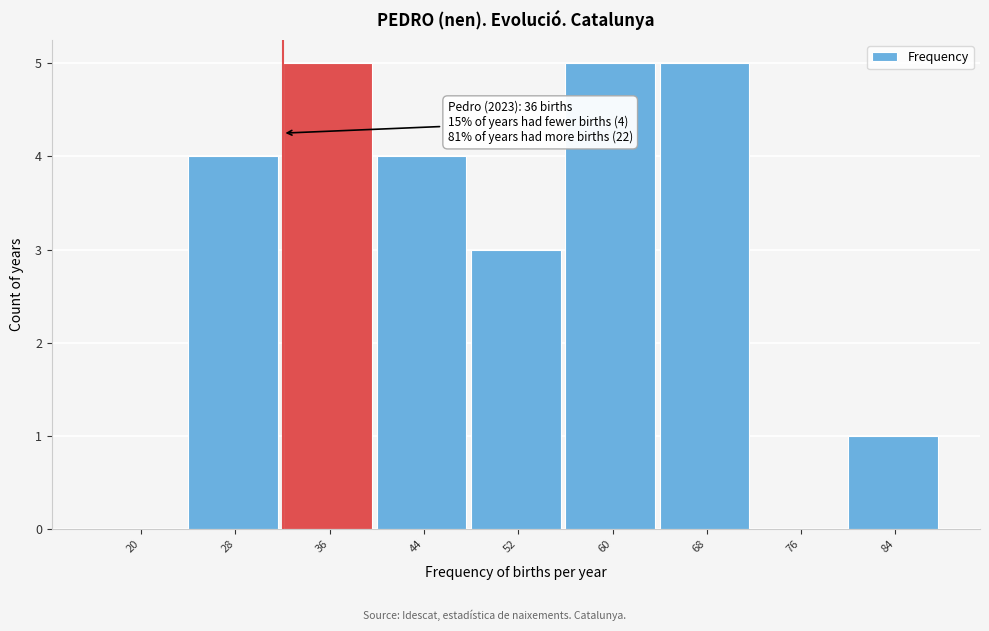

Reading right to left, list all the values displayed in this chart.

84=1	76=0	68=5	60=5	52=3	44=4	36=5	28=4	20=0